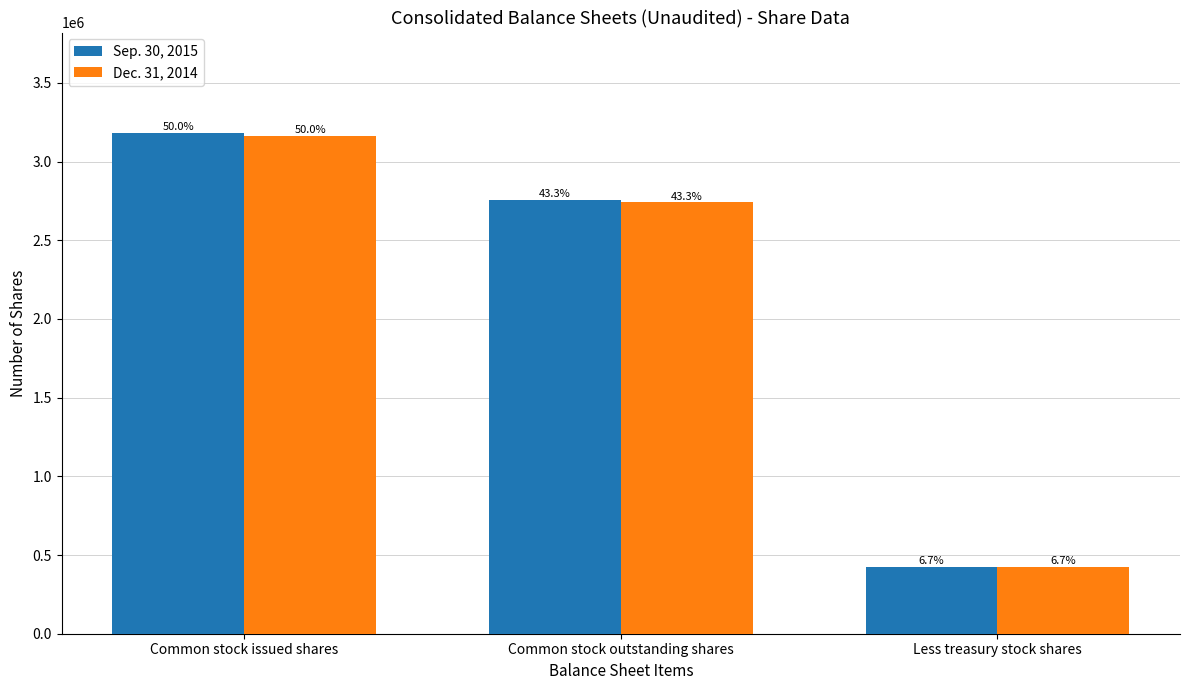

What are all the series names shown in the legend?

Sep. 30, 2015, Dec. 31, 2014